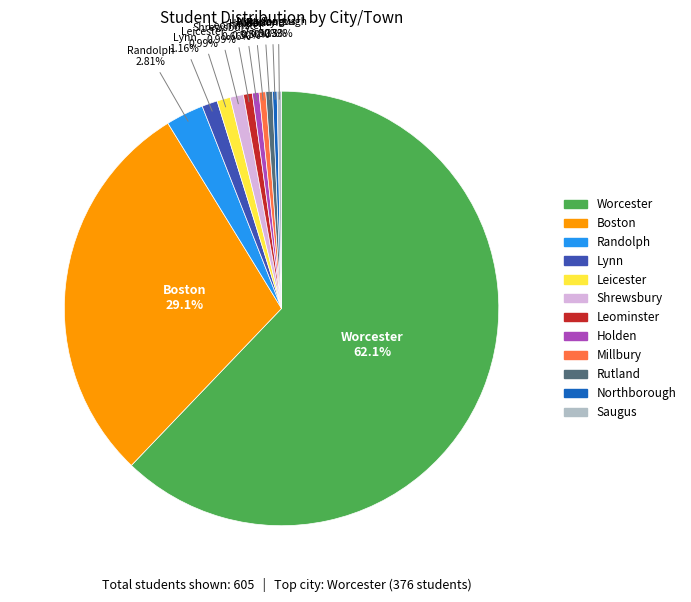

Which has a higher value, Randolph or Leicester?

Randolph